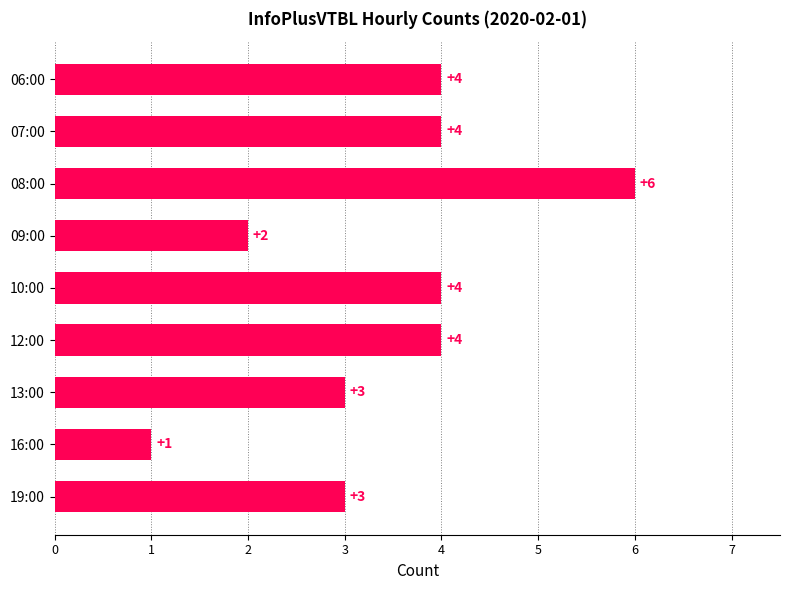

Does the chart contain any negative values?

No